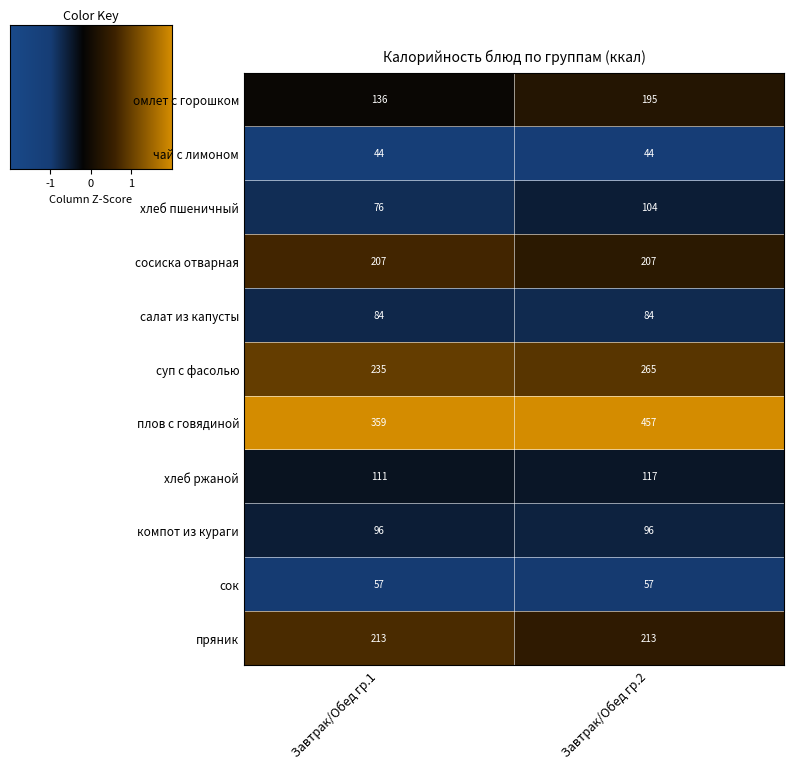

Reading right to left, list all the values displayed in this chart.

омлет с горошком: Завтрак/Обед гр.2=195	Завтрак/Обед гр.1=136
чай с лимоном: Завтрак/Обед гр.2=44	Завтрак/Обед гр.1=44
хлеб пшеничный: Завтрак/Обед гр.2=104	Завтрак/Обед гр.1=76
сосиска отварная: Завтрак/Обед гр.2=207	Завтрак/Обед гр.1=207
салат из капусты: Завтрак/Обед гр.2=84	Завтрак/Обед гр.1=84
суп с фасолью: Завтрак/Обед гр.2=265	Завтрак/Обед гр.1=235
плов с говядиной: Завтрак/Обед гр.2=457	Завтрак/Обед гр.1=359
хлеб ржаной: Завтрак/Обед гр.2=117	Завтрак/Обед гр.1=111
компот из кураги: Завтрак/Обед гр.2=96	Завтрак/Обед гр.1=96
сок: Завтрак/Обед гр.2=57	Завтрак/Обед гр.1=57
пряник: Завтрак/Обед гр.2=213	Завтрак/Обед гр.1=213